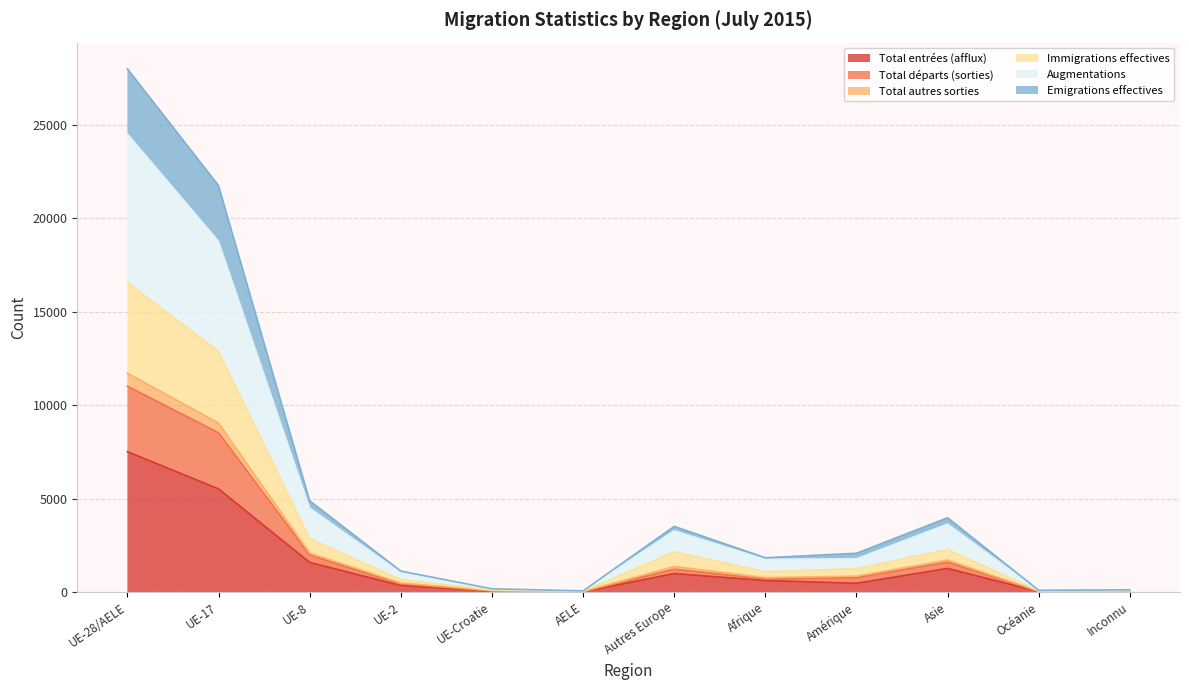

What value does the Augmentations series have at UE-2?

486